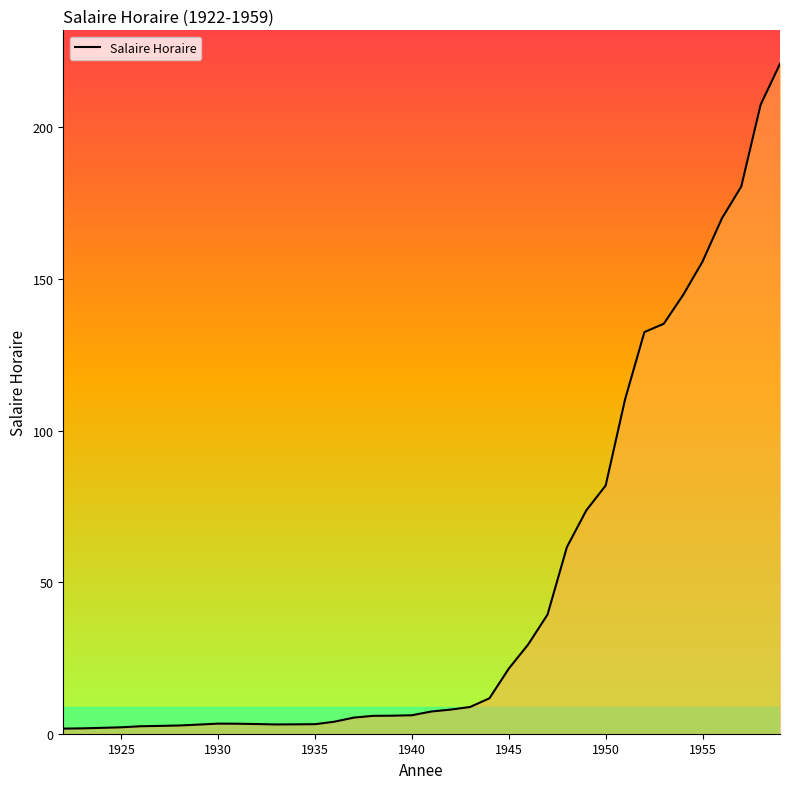

What is the difference between the maximum and minimum values?

219.3